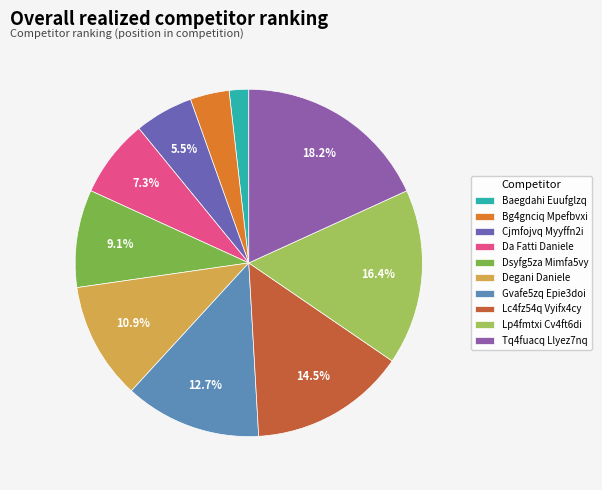

Combined, do Dsyfg5za Mimfa5vy and Degani Daniele account for over 50%?

No